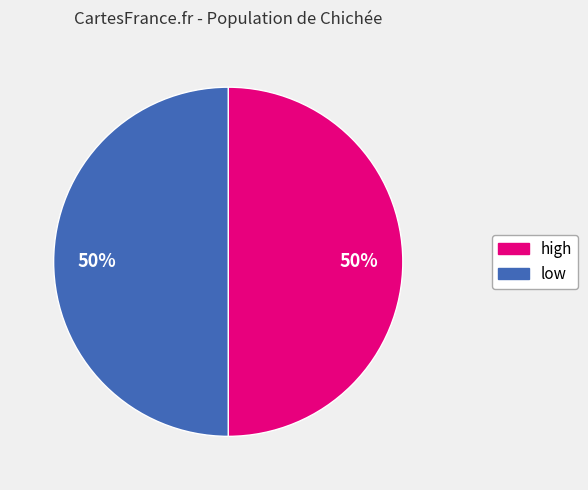

Approximately how many times larger is the value at high compared to low?

1.0